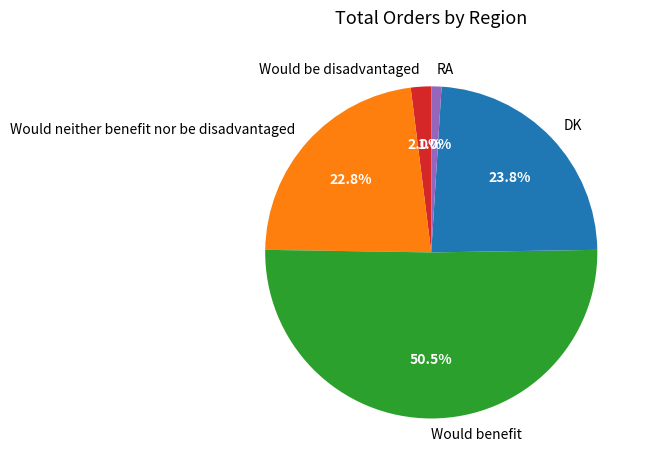

Count the number of slices in the pie.

5